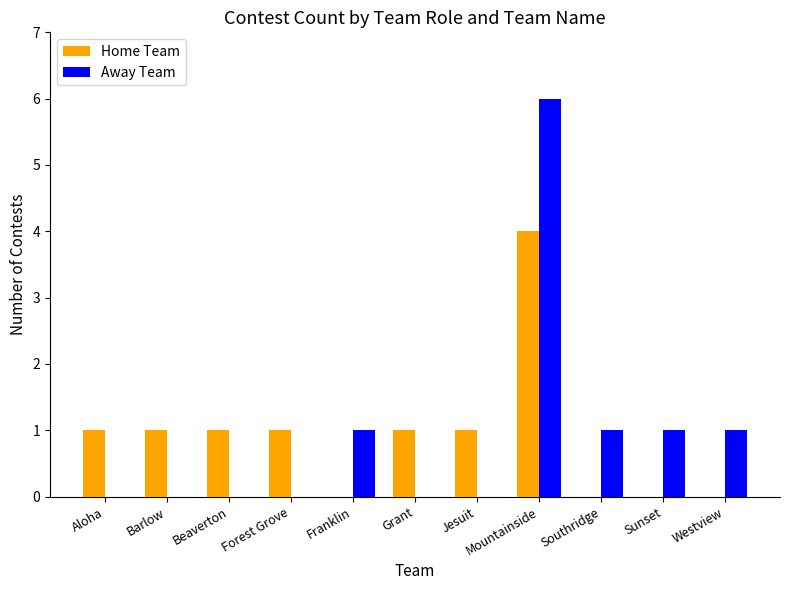

At which category is the sum across all series the highest?

Mountainside